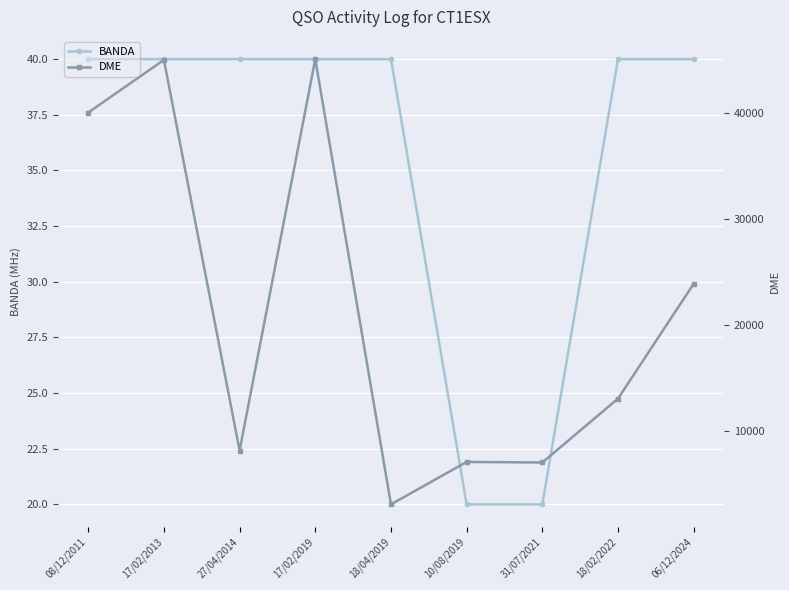

What is the difference between the maximum and second lowest values in the BANDA series?

20